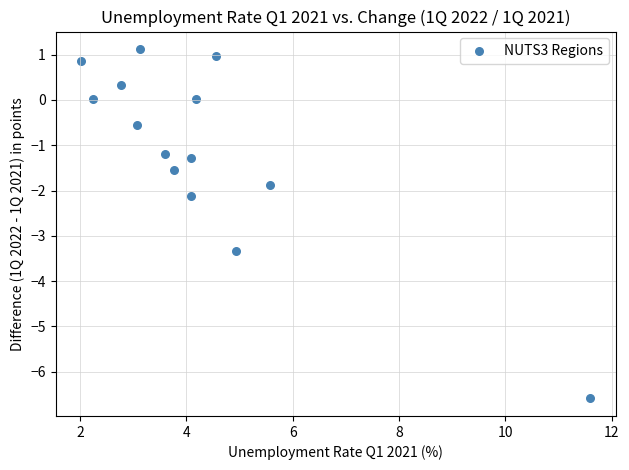

What is the range of X values (max minus min)?

9.6